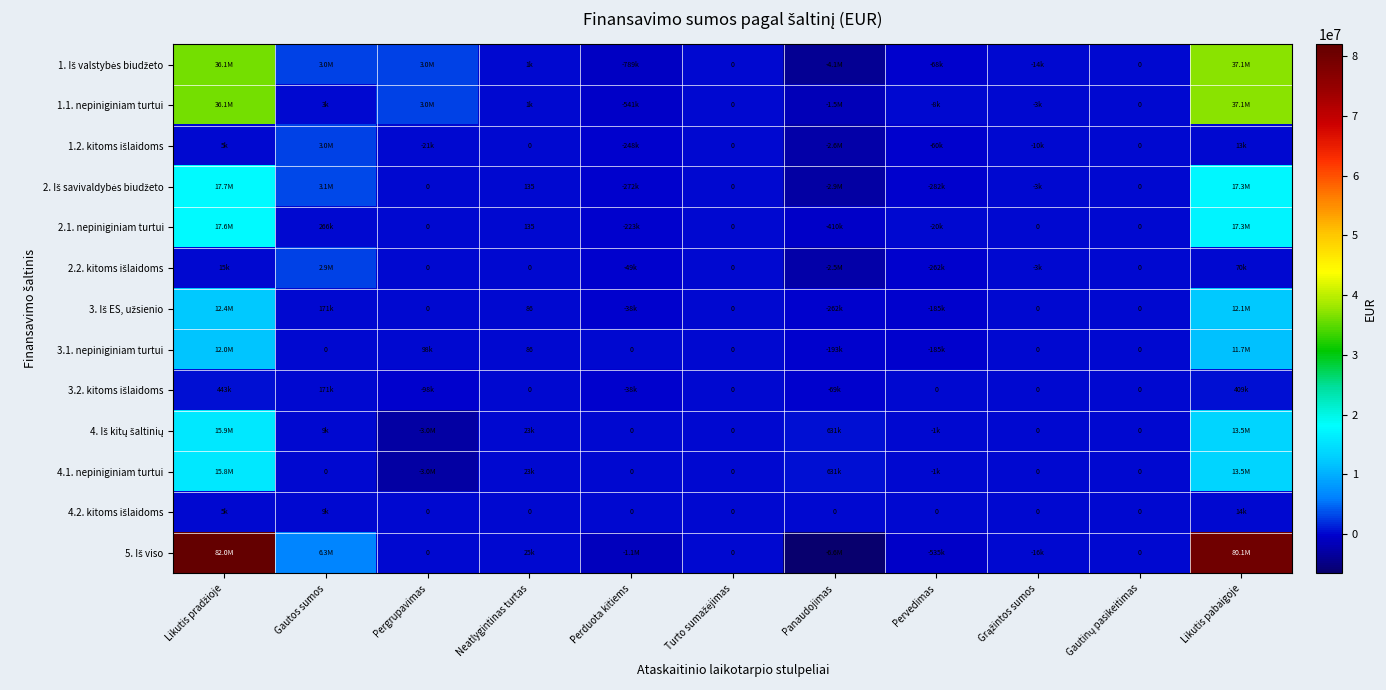

At how many categories does at least one series exceed 5377041?

3